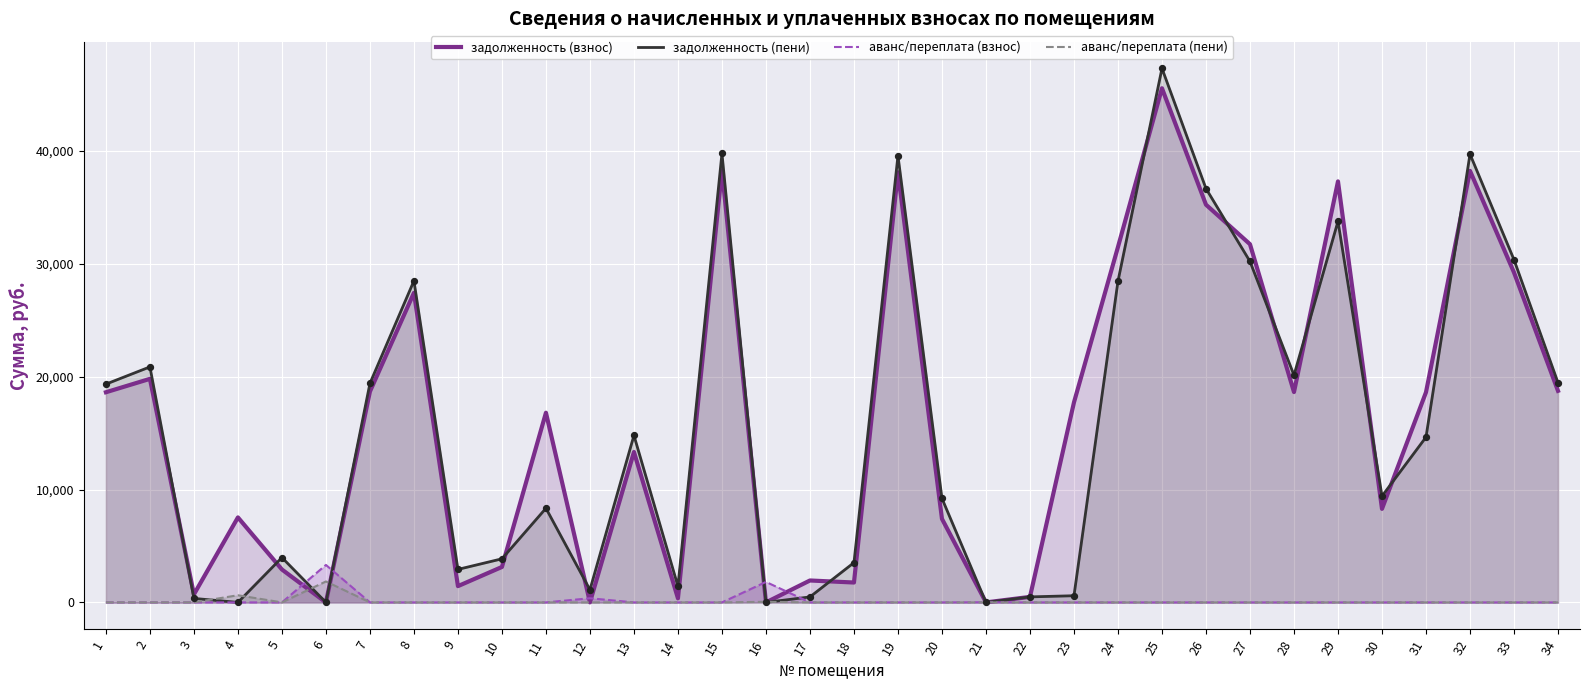

What is the total value across all series at 26?

71935.2